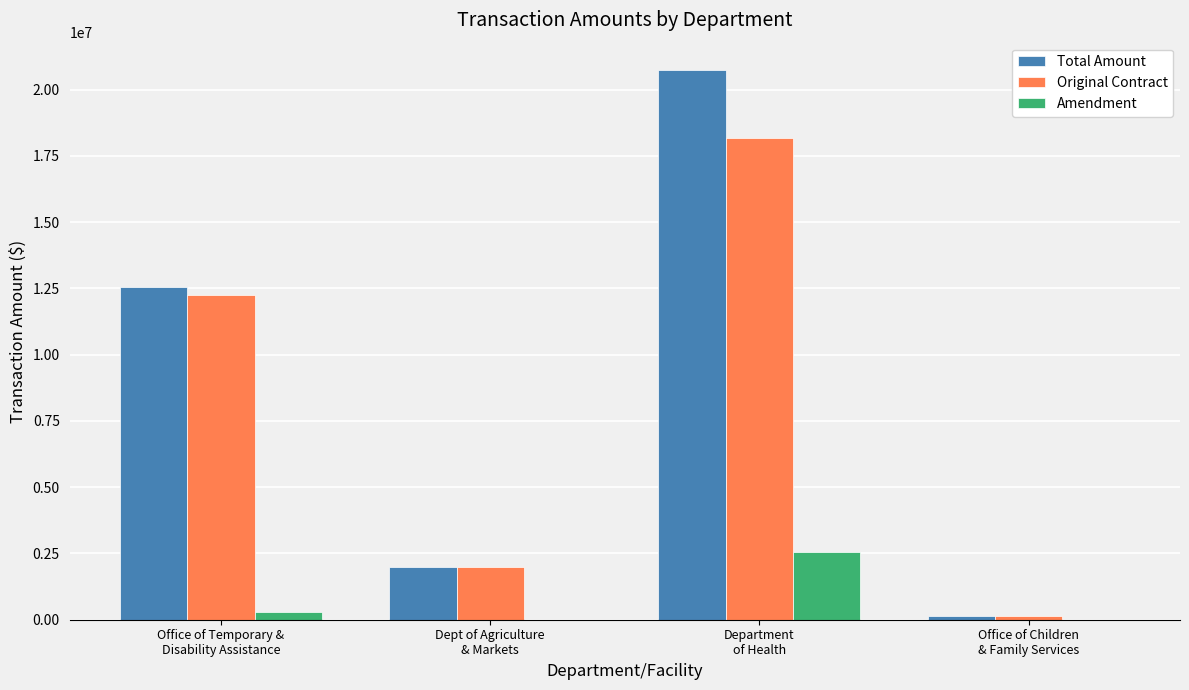

How many series are shown in this chart?

3